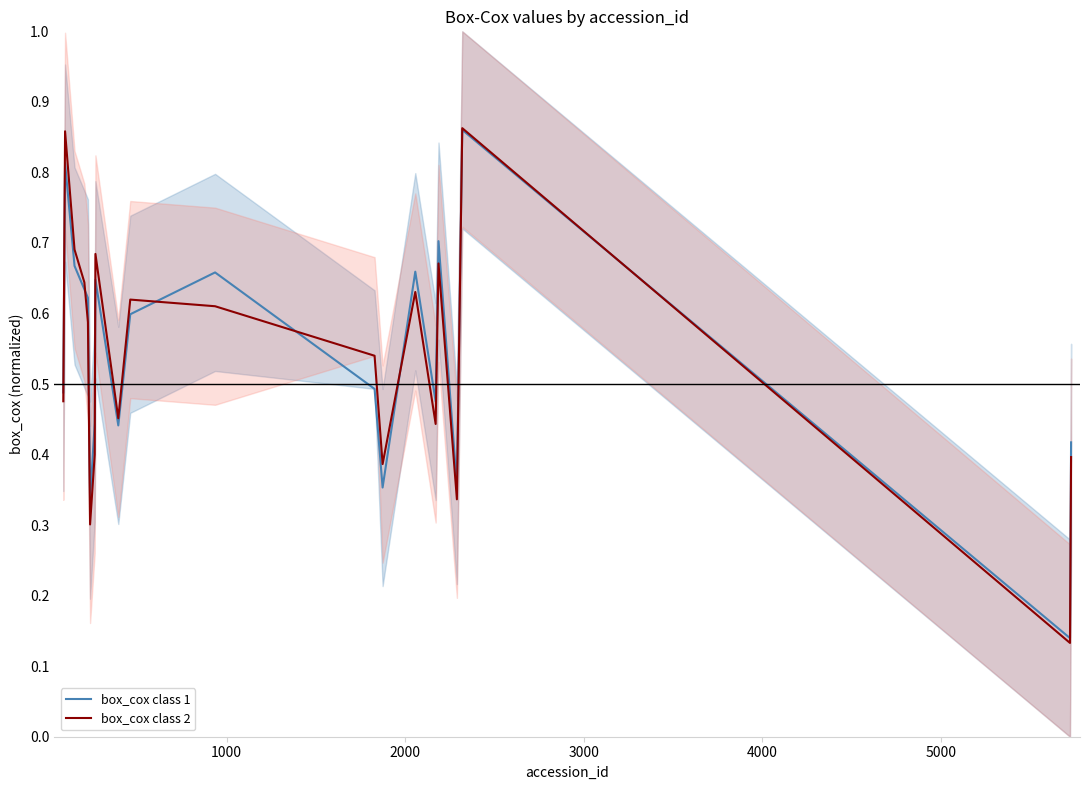

True or false: box_cox class 2 and box_cox class 1 cross at least once.

True